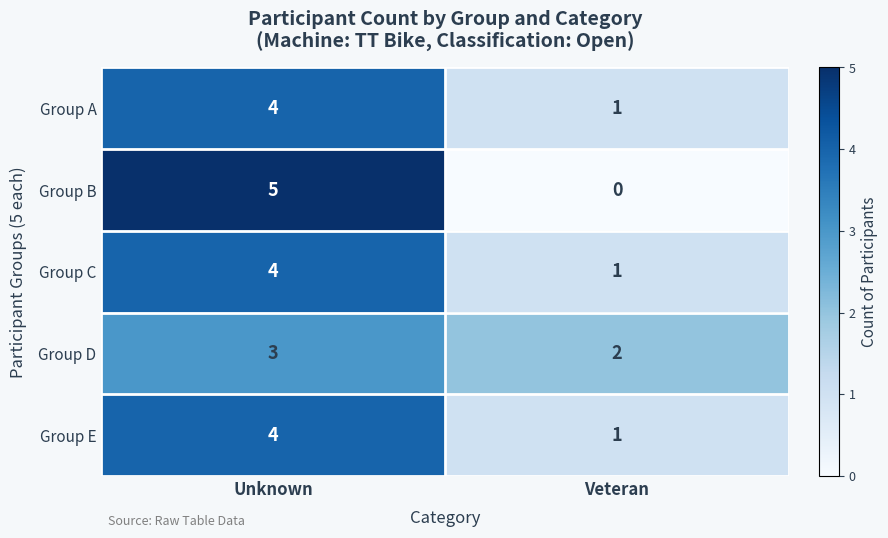

What is the difference between the highest and lowest values at Veteran?

2